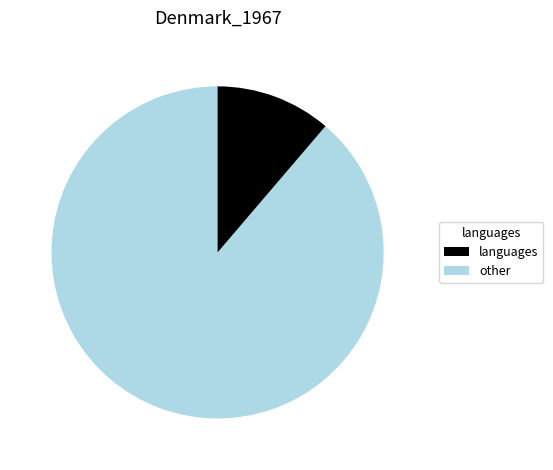

Does any single category account for the majority?

Yes